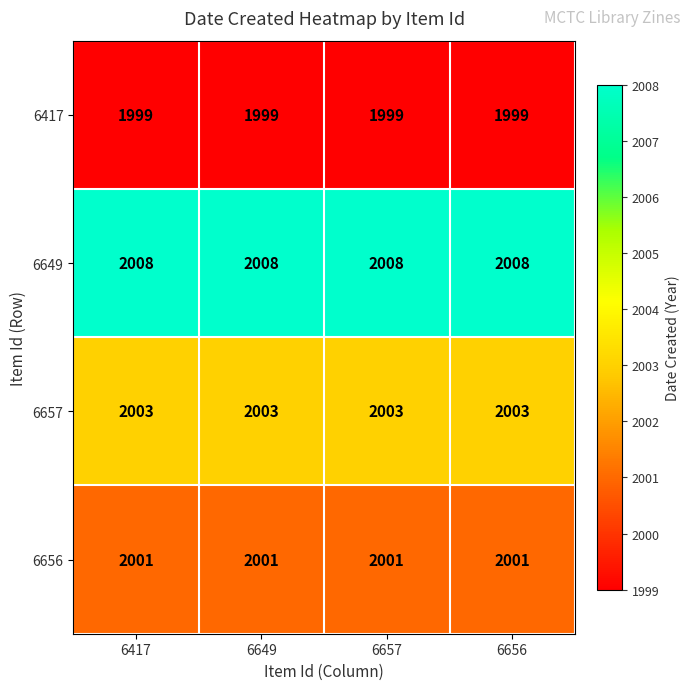

Count the number of data series in this chart.

4